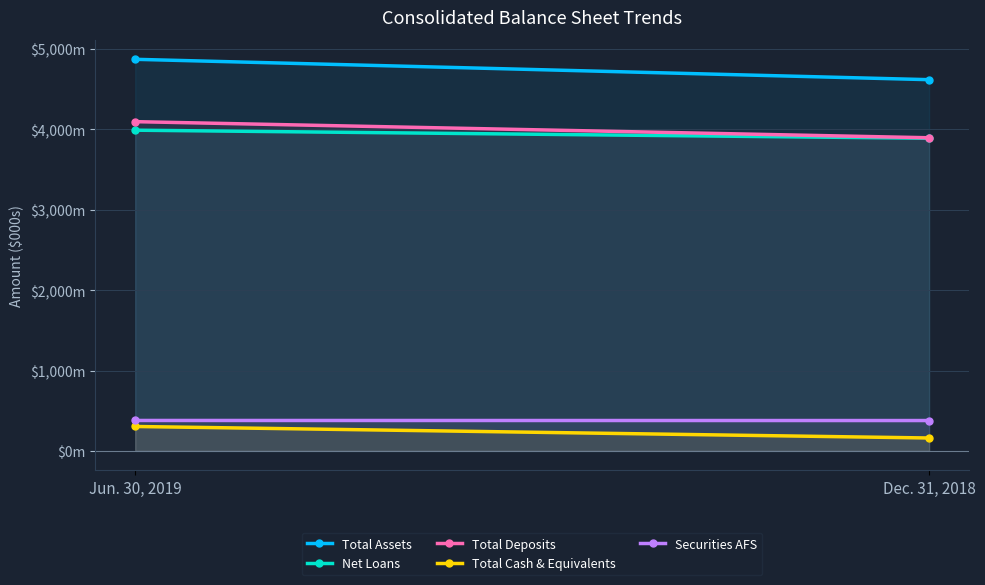

True or false: Securities AFS has a value of 377936 at Dec. 31, 2018.

True